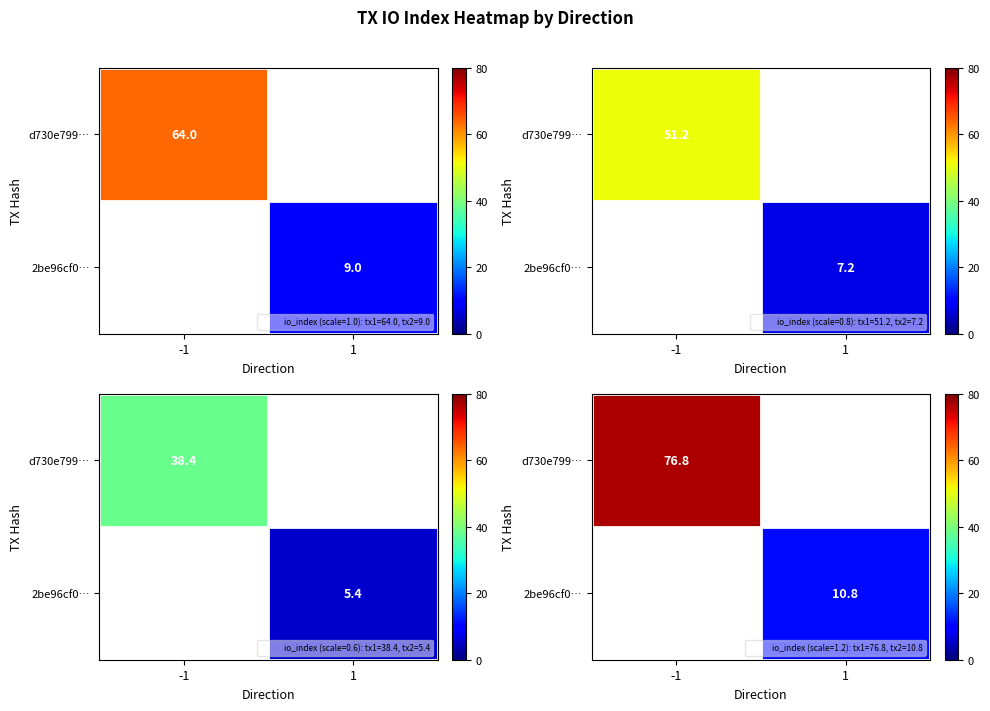

List the series in order of their peak value, highest first.

d730e799…, 2be96cf0…